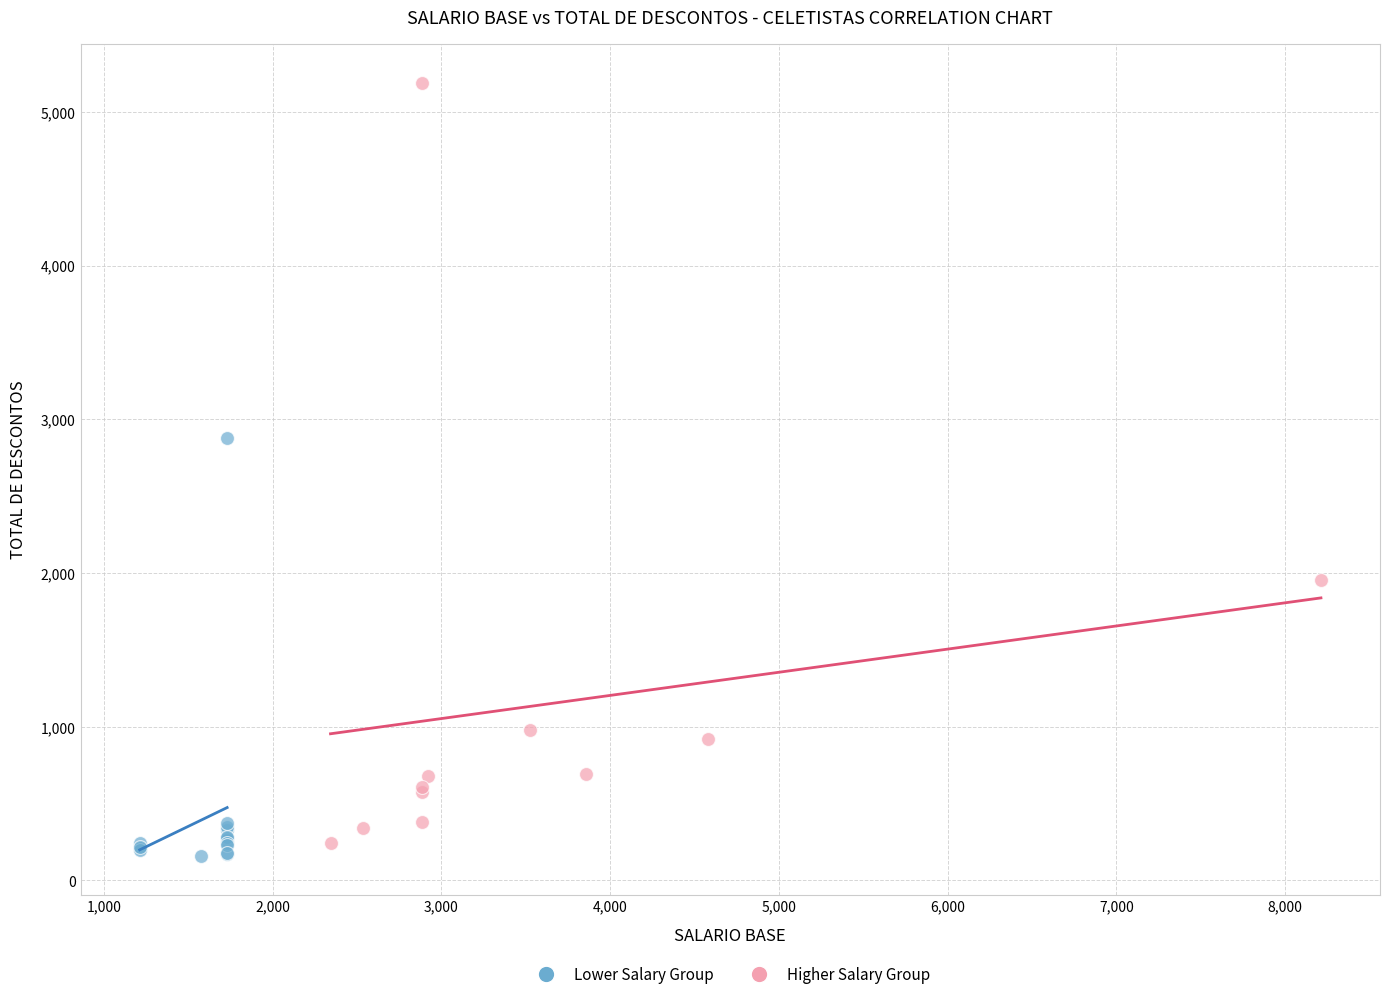

What are all the series names shown in the legend?

Lower Salary Group, Higher Salary Group